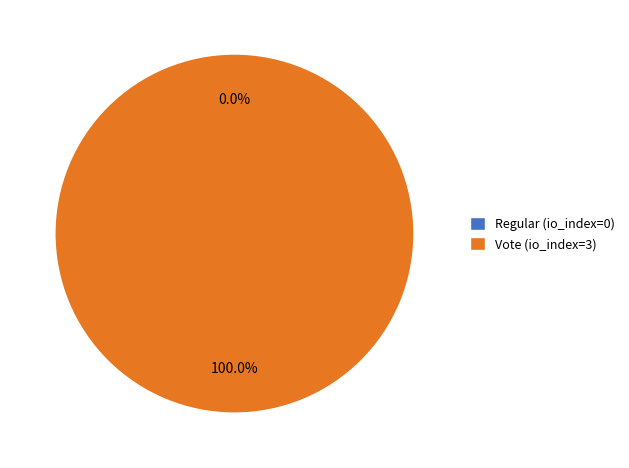

To the nearest percent, what is the combined percentage of Regular (io_index=0) and Vote (io_index=3)?

100%